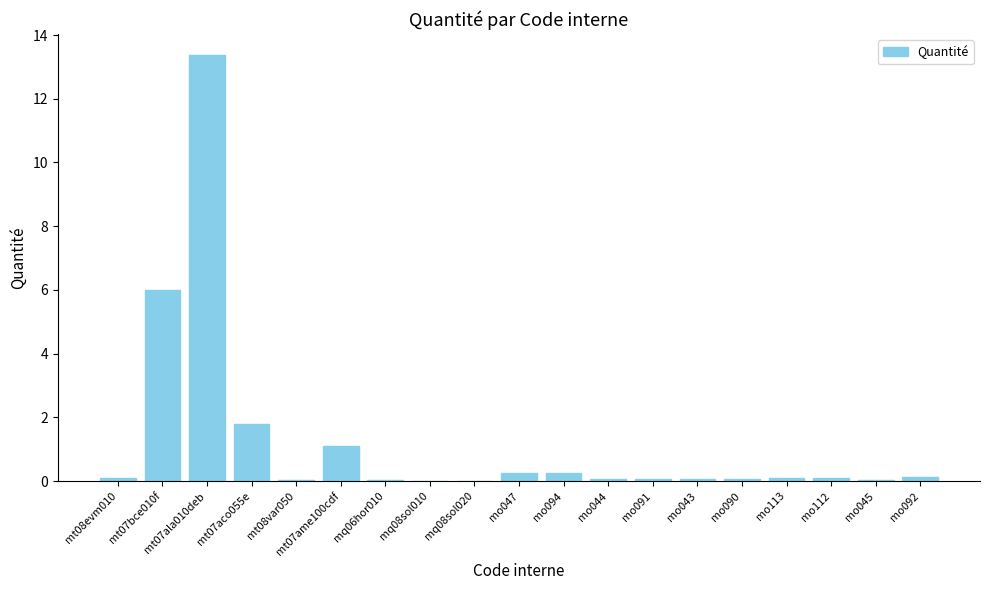

What is the maximum value shown in the chart?

13.4